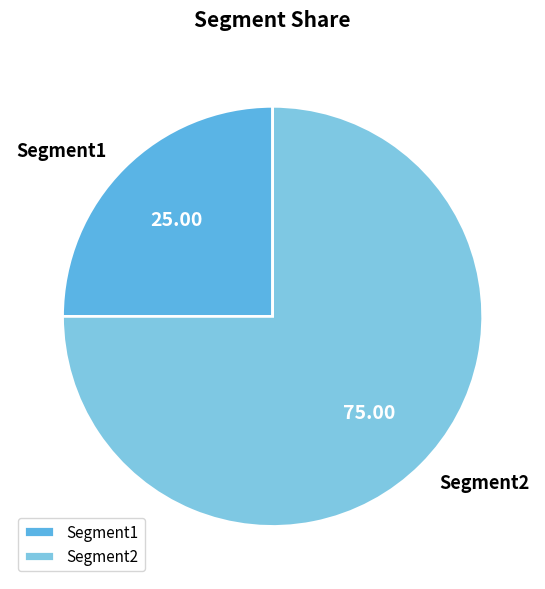

Do Segment2 and Segment1 together represent more than half of the pie?

Yes